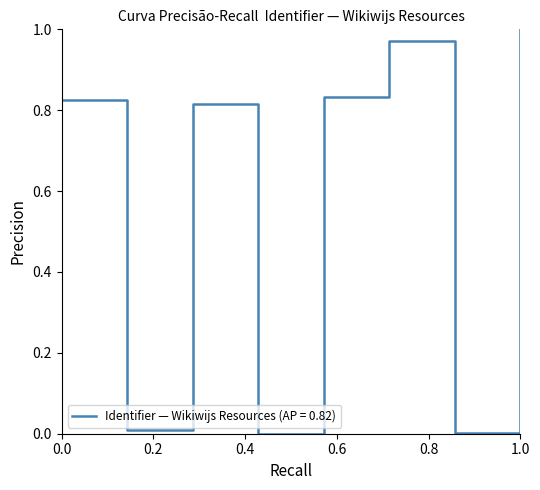

True or false: the data has more than 0 interior local peaks.

True